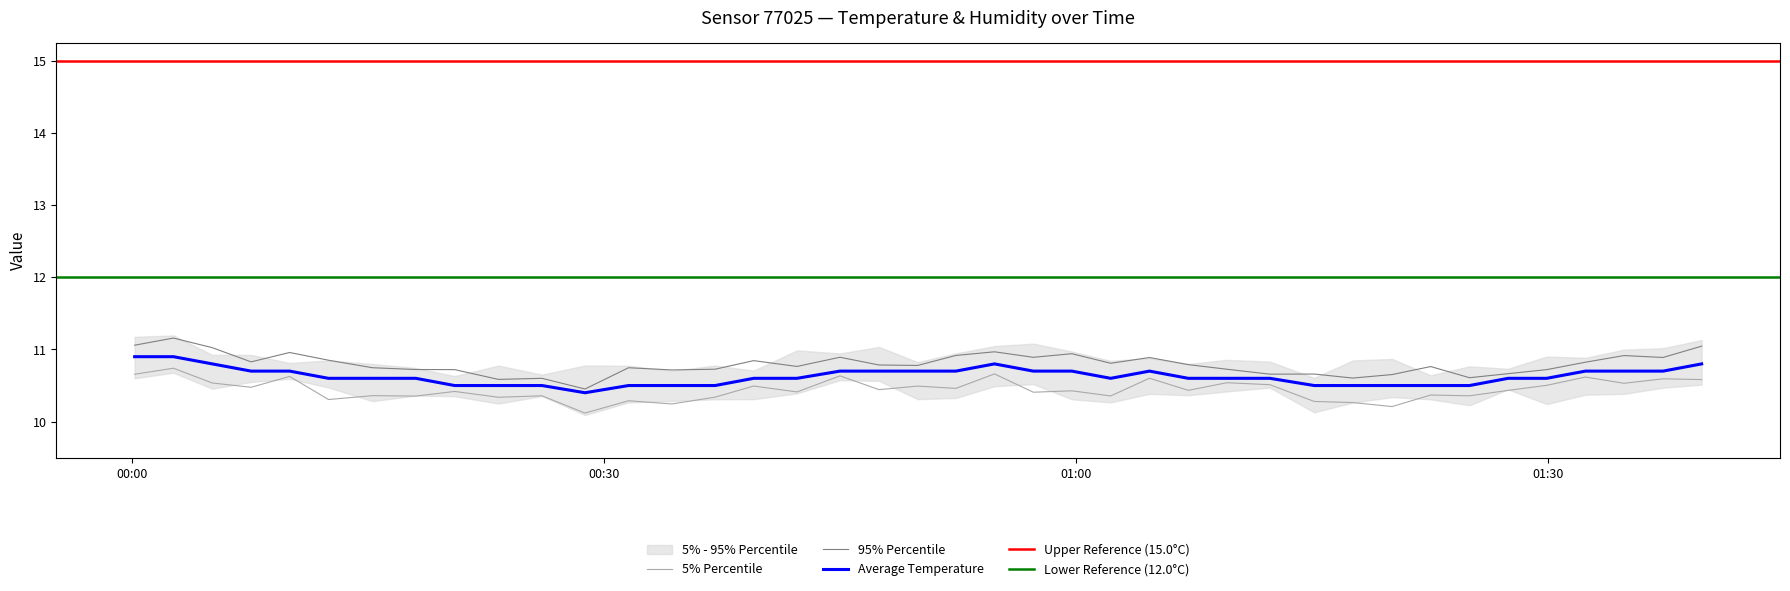

What is the change in value from 2022-12-29T01:17:34 to 2022-12-29T01:37:17?

+0.2